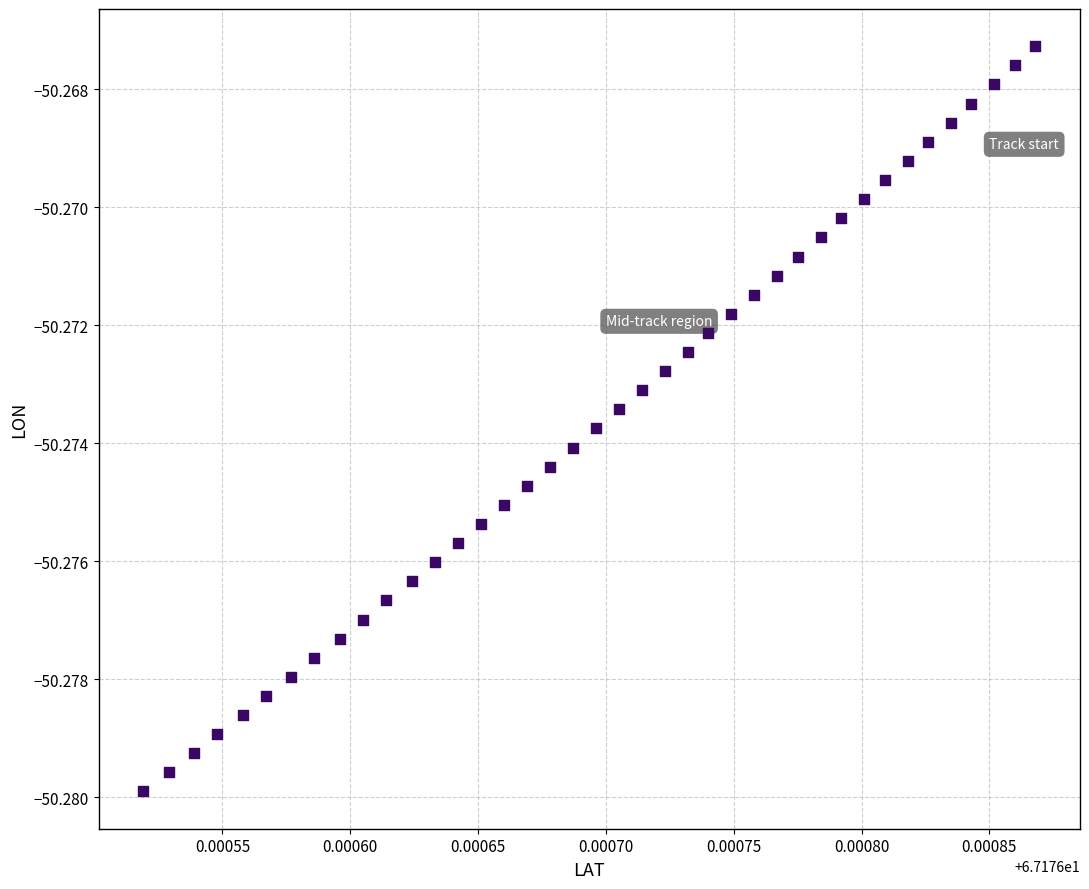

How many data points are displayed?

40